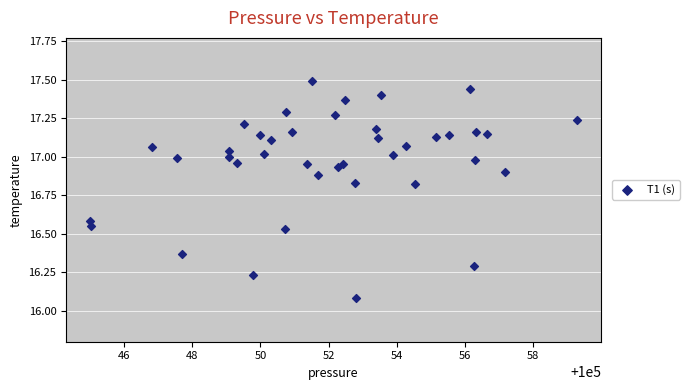

What is the range of Y values (max minus min)?

1.4